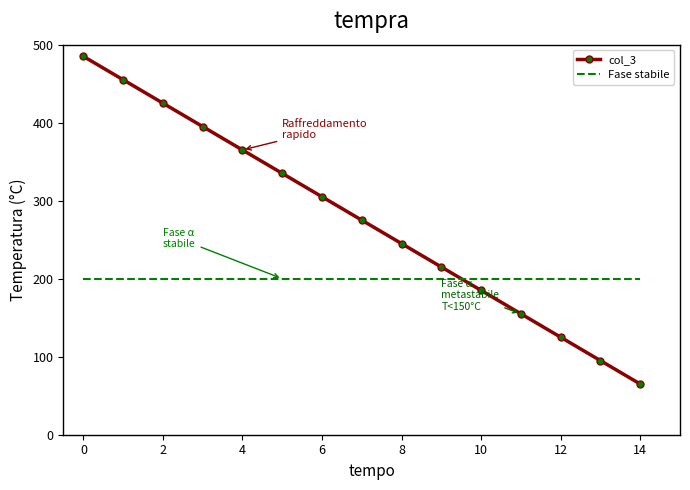

What is the greatest value displayed?

485